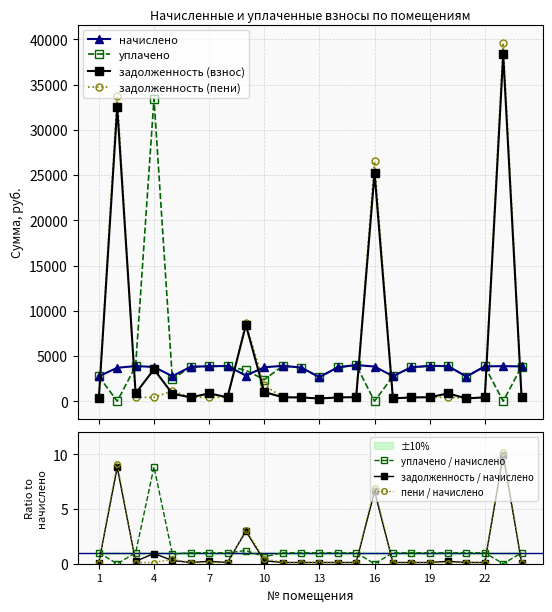

Does the chart have visible grid lines?

Yes